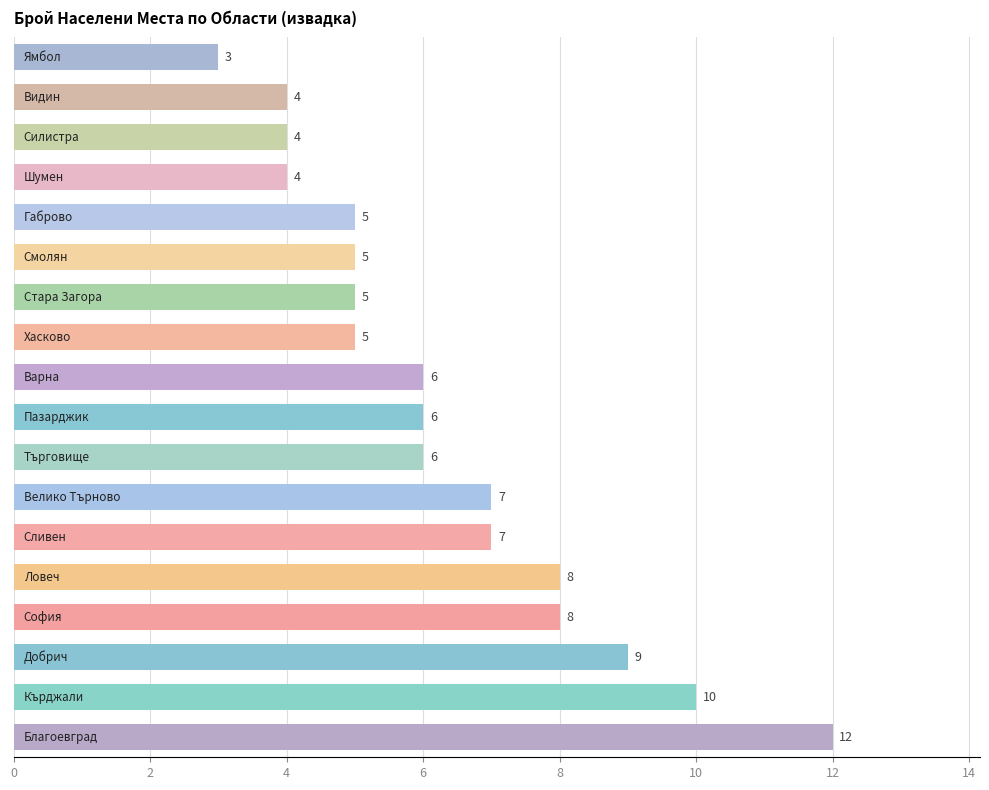

What is the average value?

6